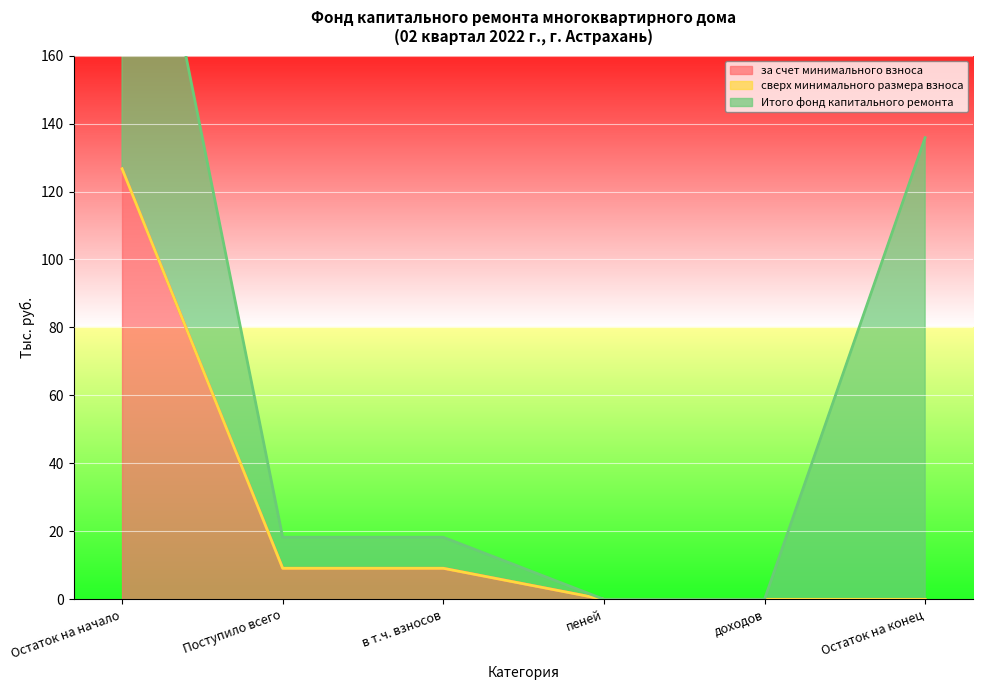

Where does the Итого фонд капитального ремонта series first go above 9?

Остаток на начало